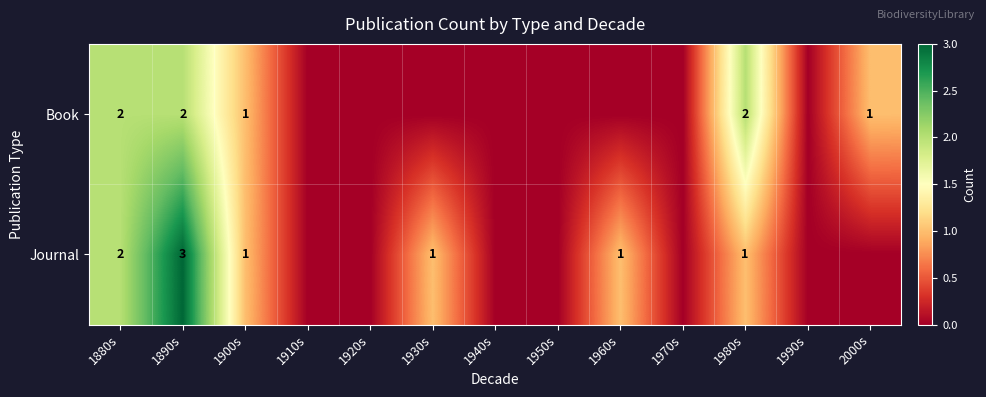

The value of Journal at 1900s is 1. True or false?

True